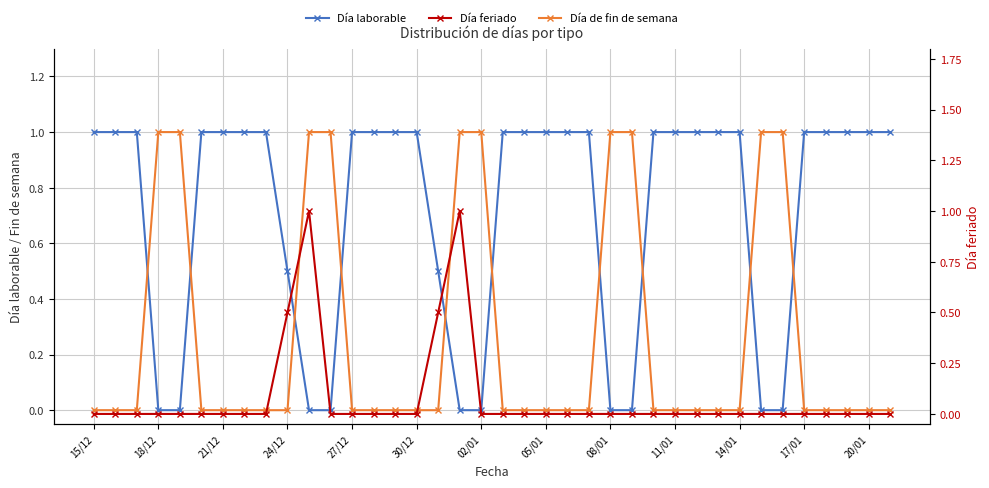

What is the spread (max minus min) of values at 34?

1.0